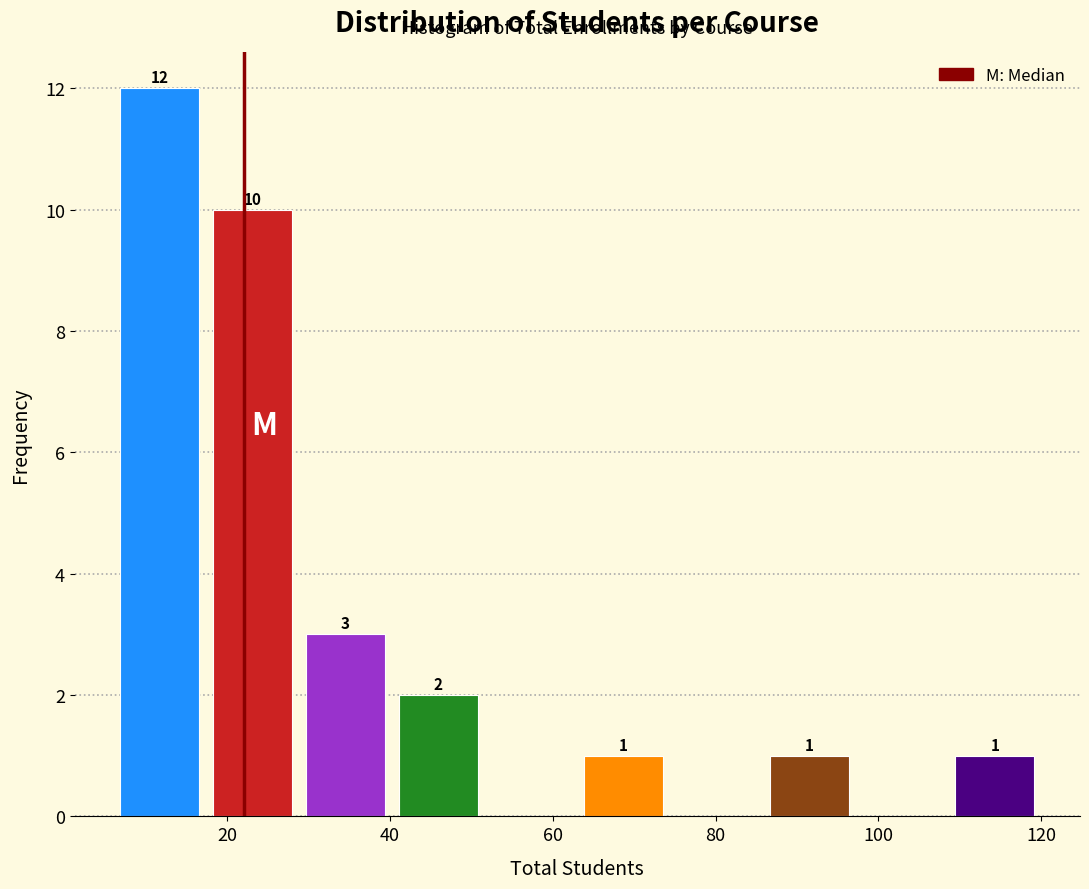

Over which range of the x-axis is the bar tallest?

6.0 to 17.4